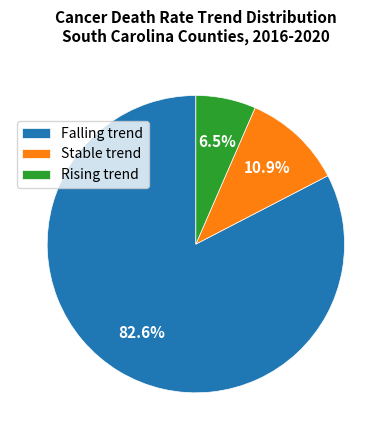

Which has a higher value, Rising trend or Falling trend?

Falling trend